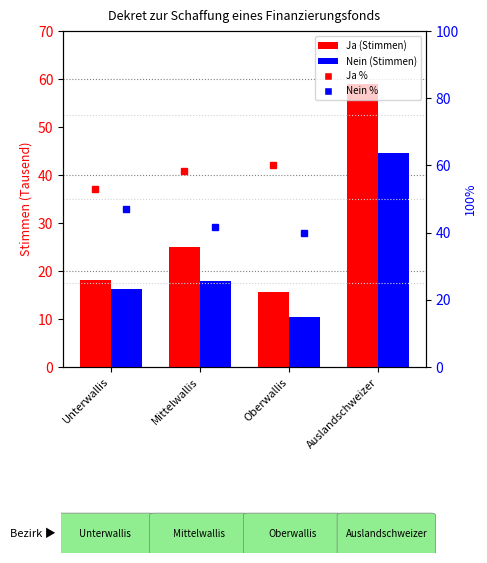

Rank the series at Auslandschweizer from lowest to highest value.

Nein (count /1000), Ja (count /1000)